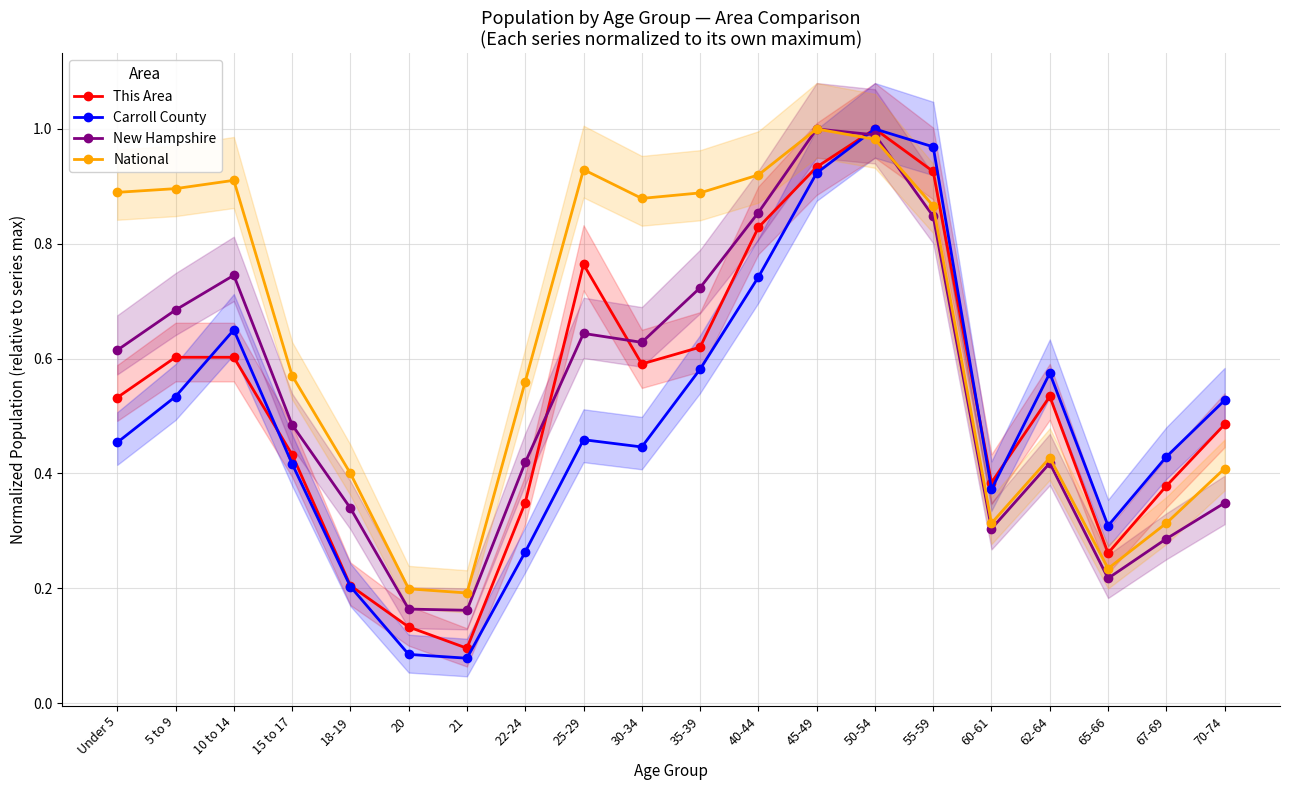

What is the total value across all series at 67-69?

1.4